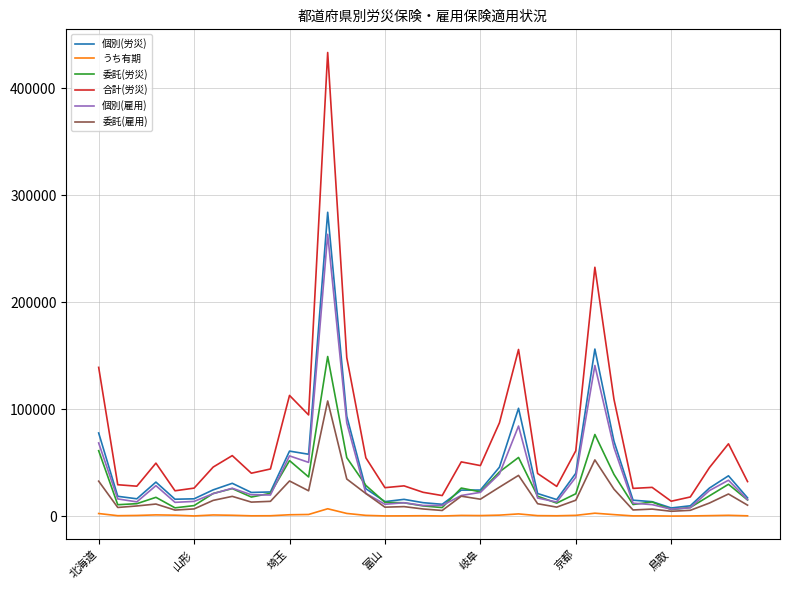

True or false: 個別(労災) has more than 2 points higher than both neighbors.

True